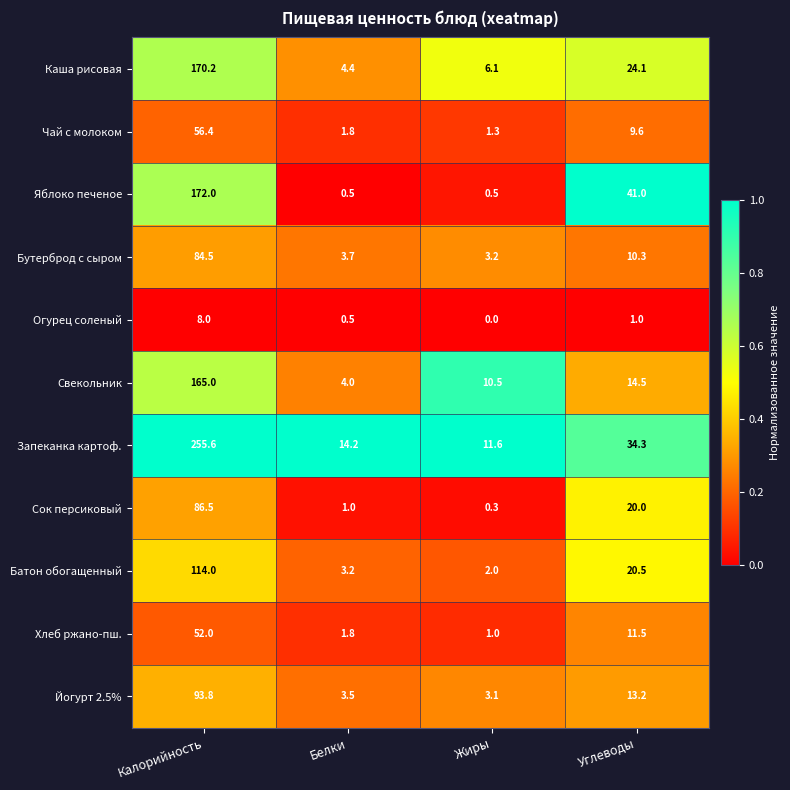

Where is Запеканка картоф. nearest to the value 133?

Углеводы